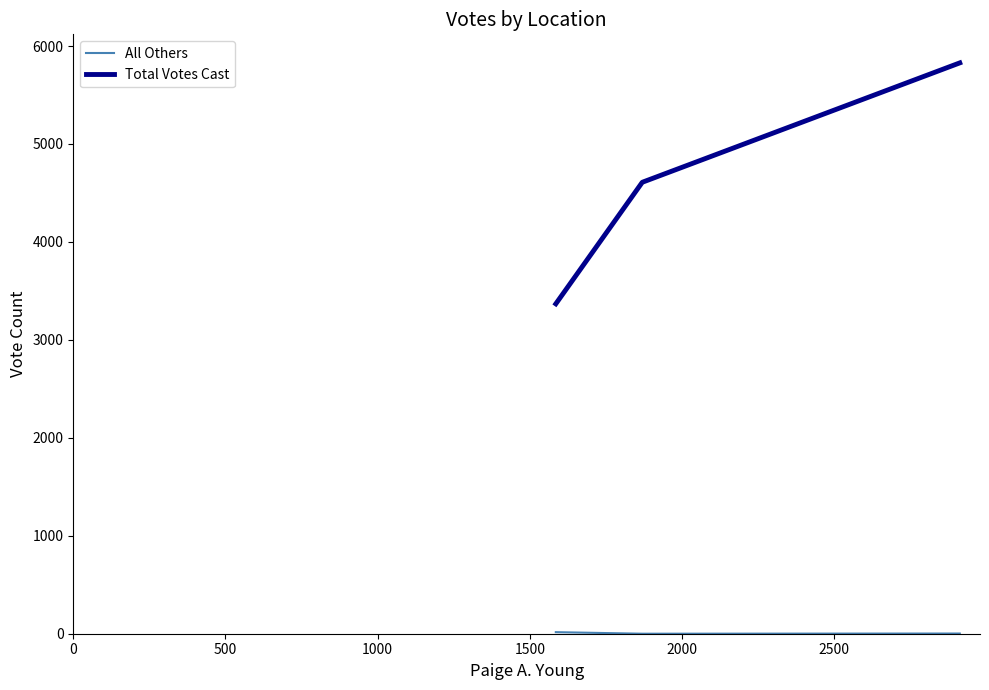

Which series has the largest range (max minus min)?

Total Votes Cast